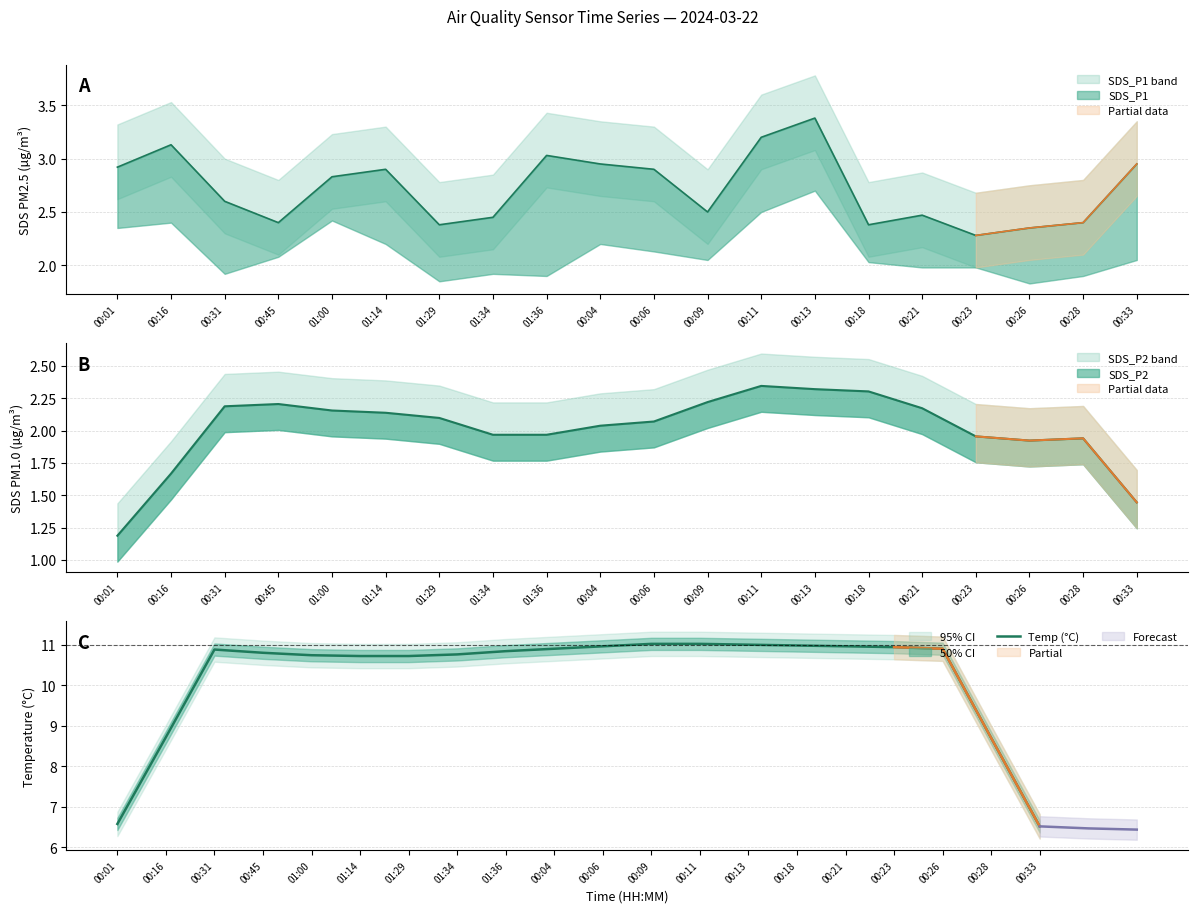

What position from the left is 00:04?

10